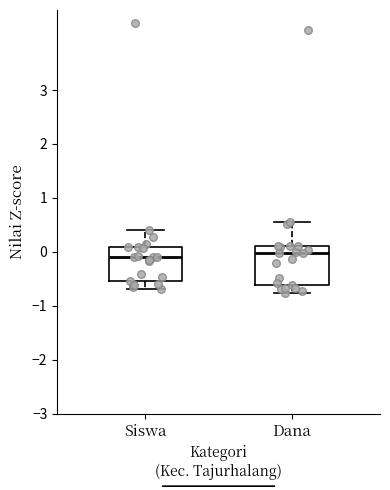

Reading left to right, transcribe this box plot: for each box, give where its median line is, the range the box spans, and where its two whiskers end, as read against the y-axis. The values are not printed on the chart, so give them approximately, as read against the axis.

Siswa: median -0.1, box -0.5 to 0.1, whiskers -0.7 to 0.4
Dana: median 0.0, box -0.6 to 0.1, whiskers -0.8 to 0.5